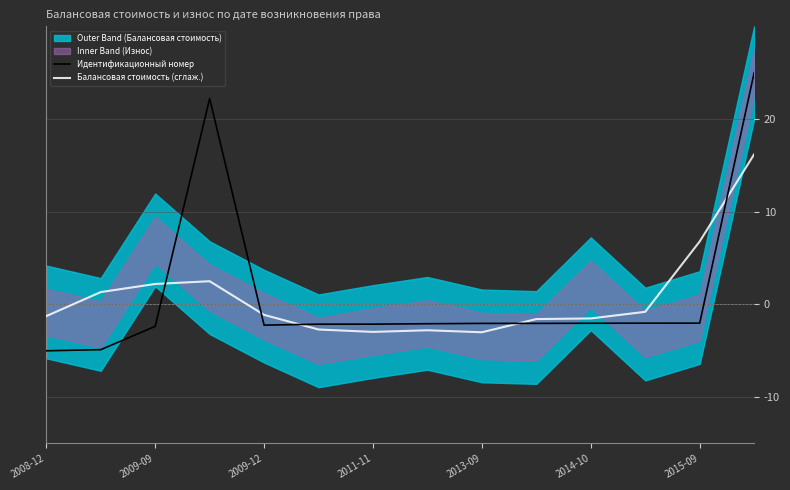

True or false: Идентификационный номер has more than 2 interior local peaks.

False